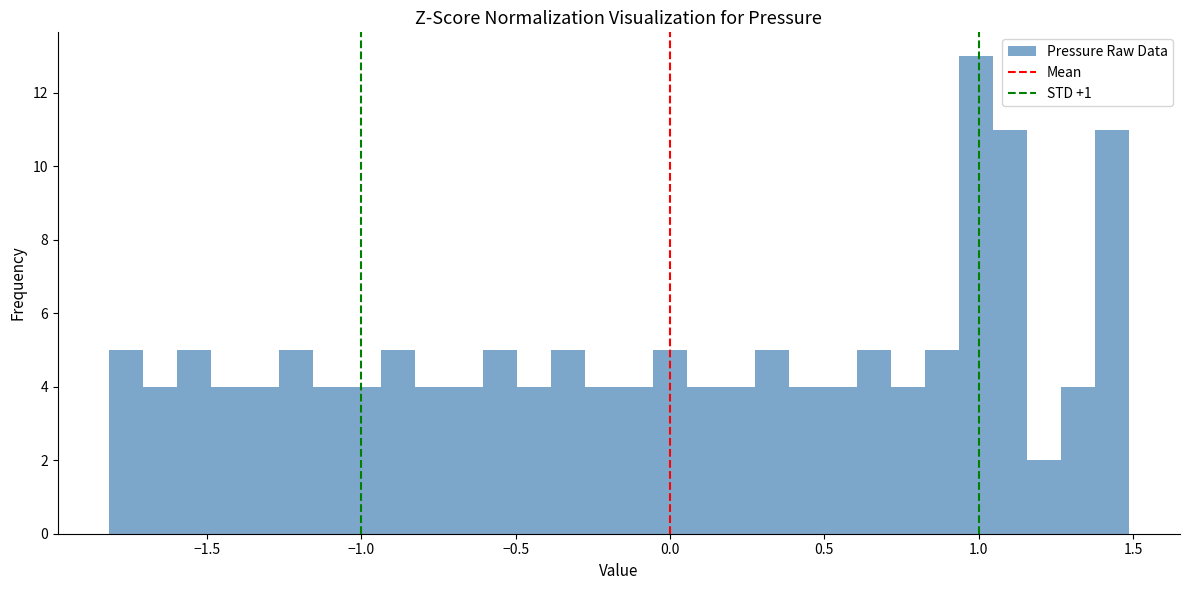

Read against the x-axis, roughly where is the centre of the tallest bar?

1.00